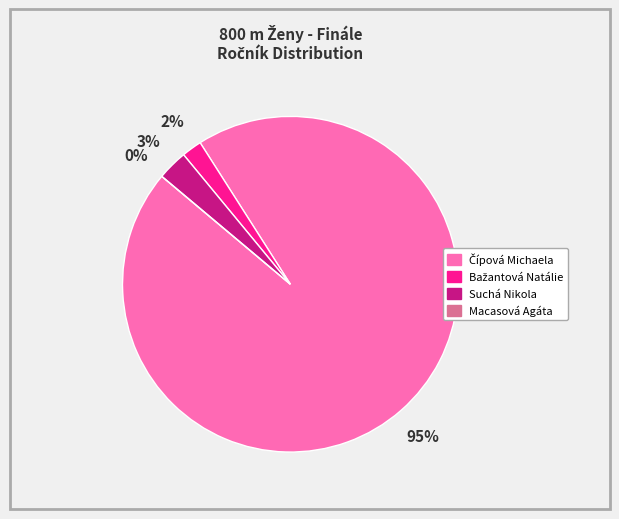

Which has a higher value, Suchá Nikola or Čípová Michaela?

Čípová Michaela